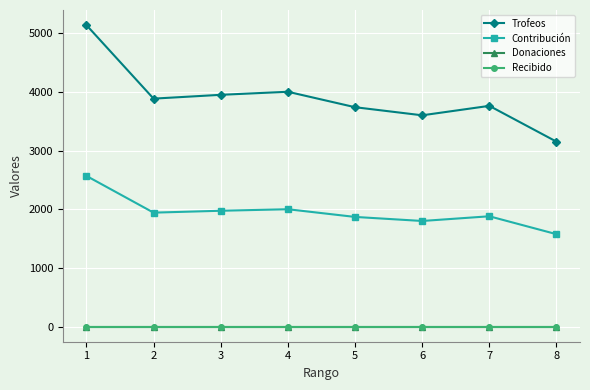

Is this an area chart (filled region under the line)?

No